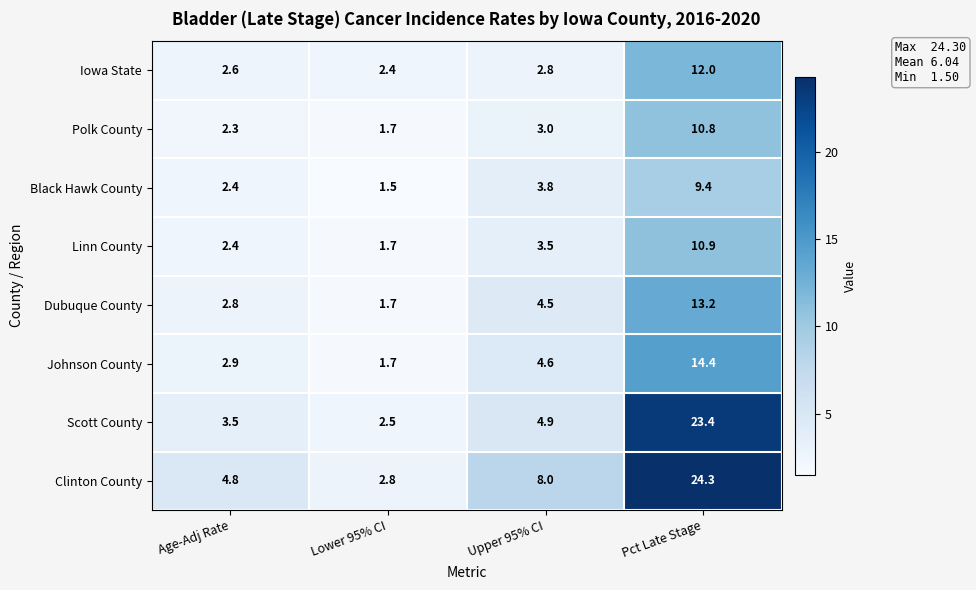

What is the average value of the Clinton County series?

10.0